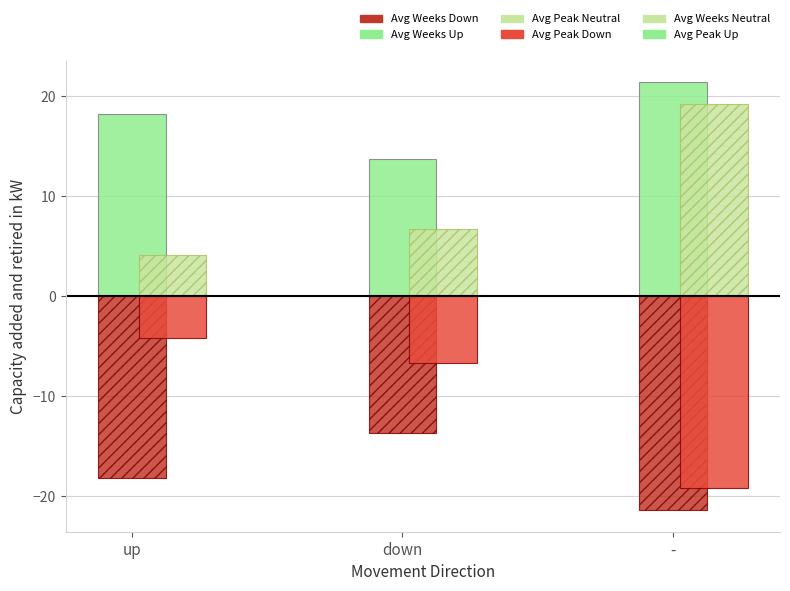

What is the maximum value shown in the chart?

21.4